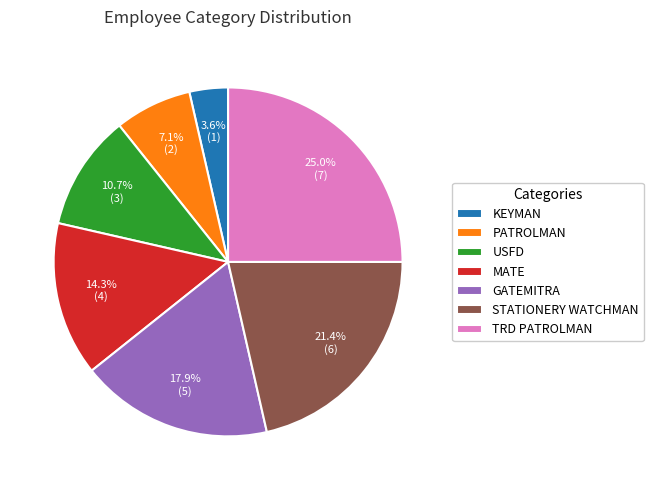

What is the largest slice in the pie chart?

TRD PATROLMAN